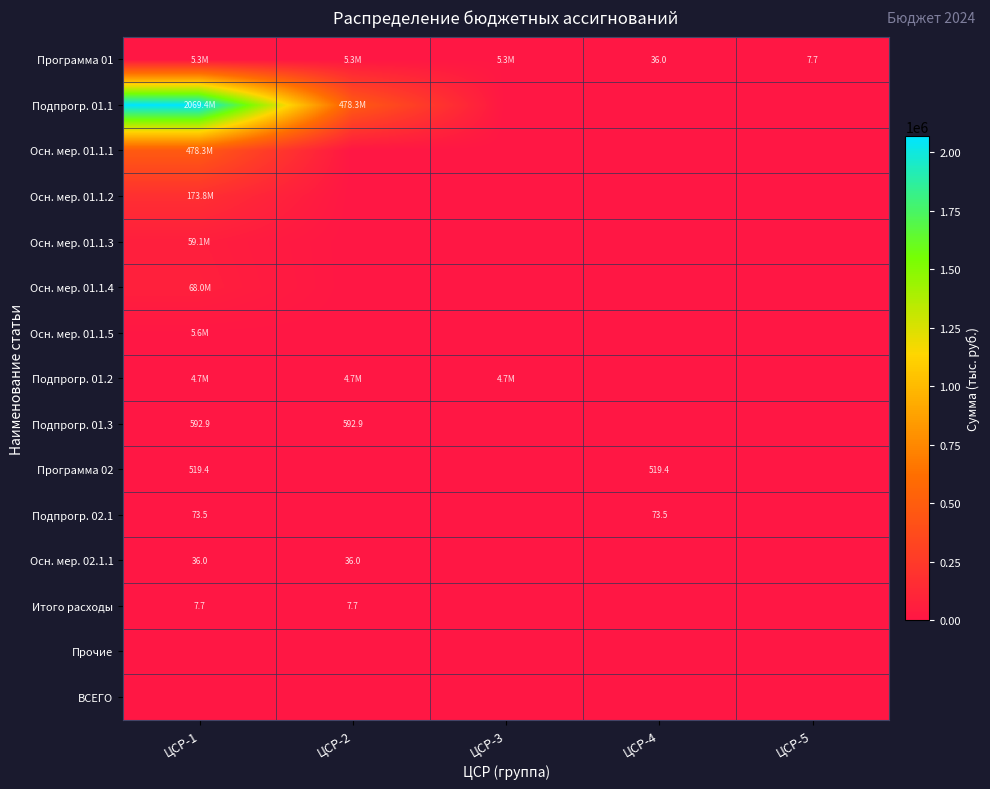

Between ЦСР-2 and ЦСР-1, which is larger?

ЦСР-1